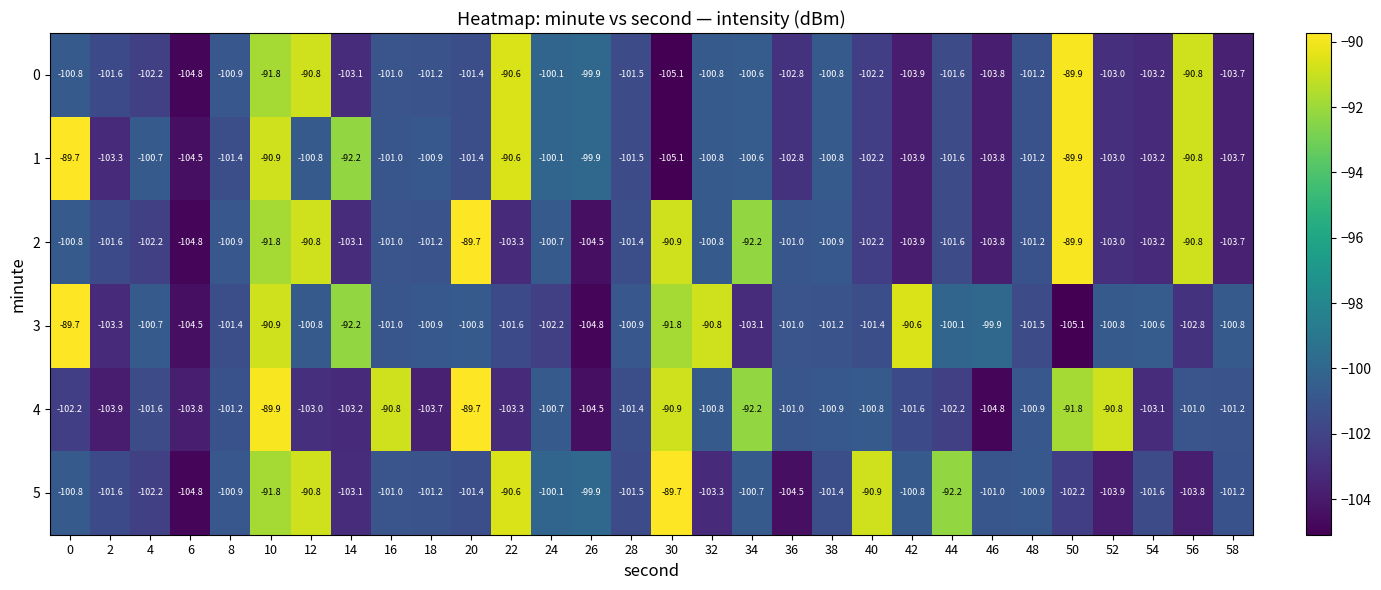

What is the difference between the second highest and second lowest values in the 5 series?

13.9